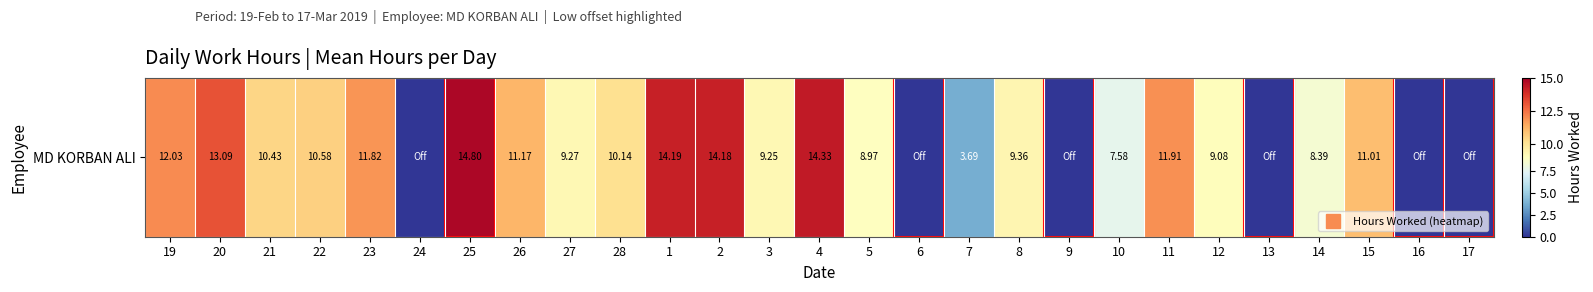

What is the sum of all values?

225.3